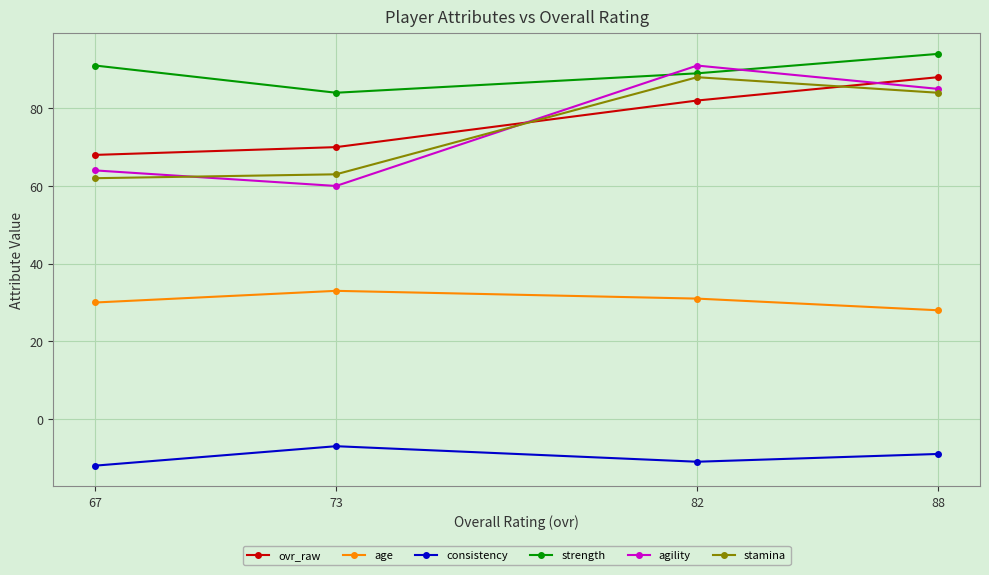

What is the spread (max minus min) of values at 67?

103